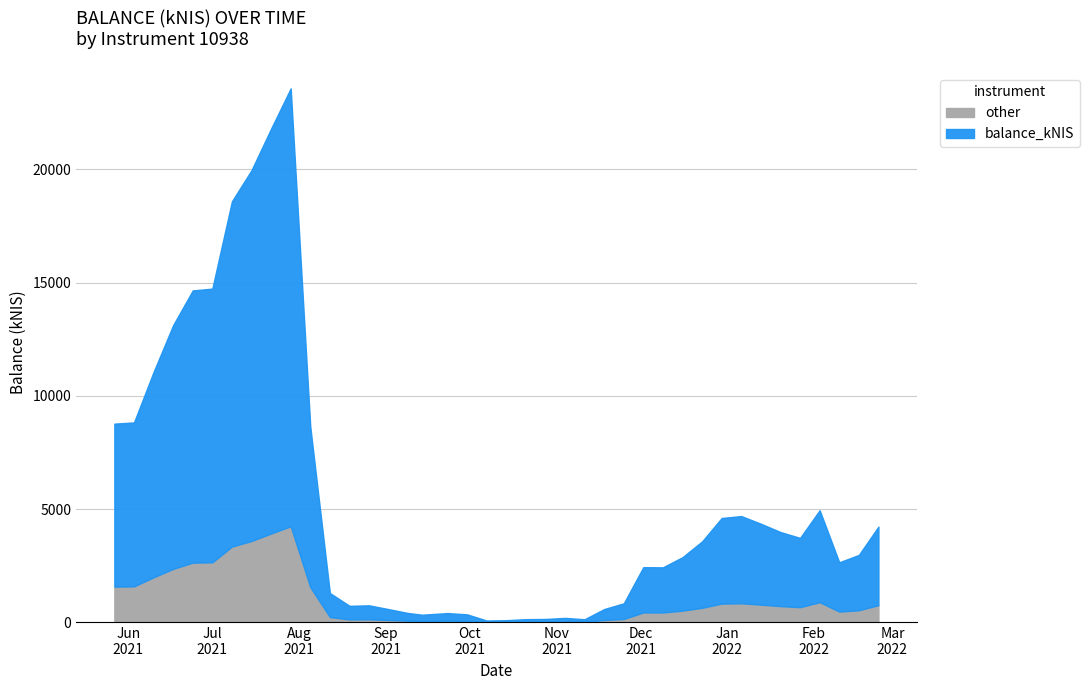

How many values are below 2979?

20